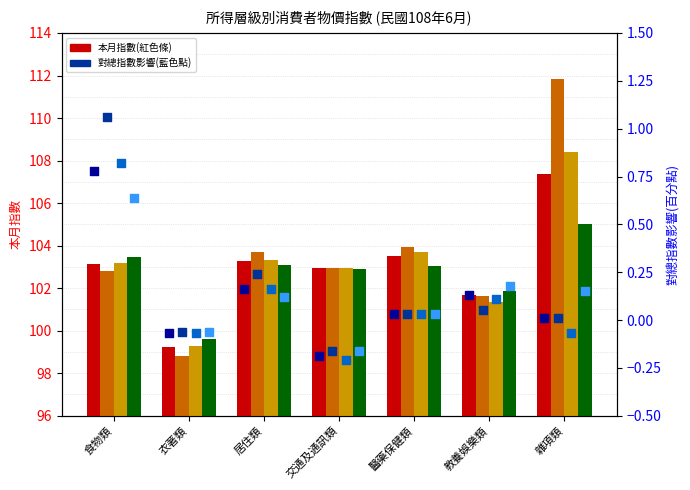

At which category is the sum across all series the highest?

雜項類